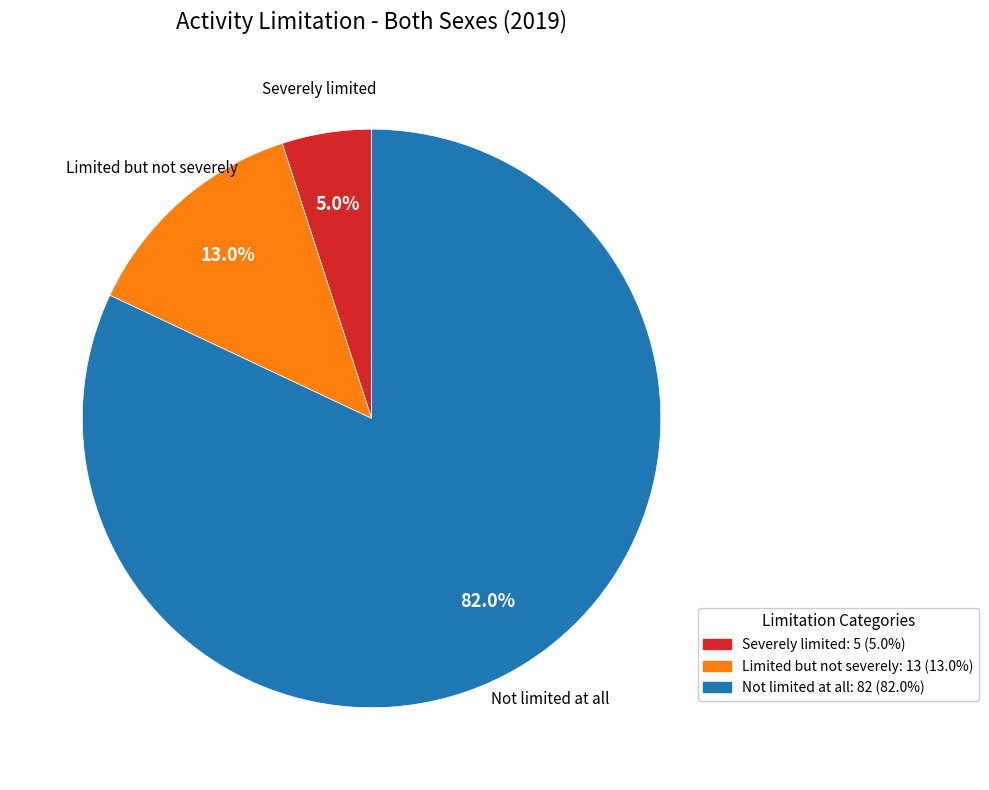

Which slice is the smallest?

Severely limited